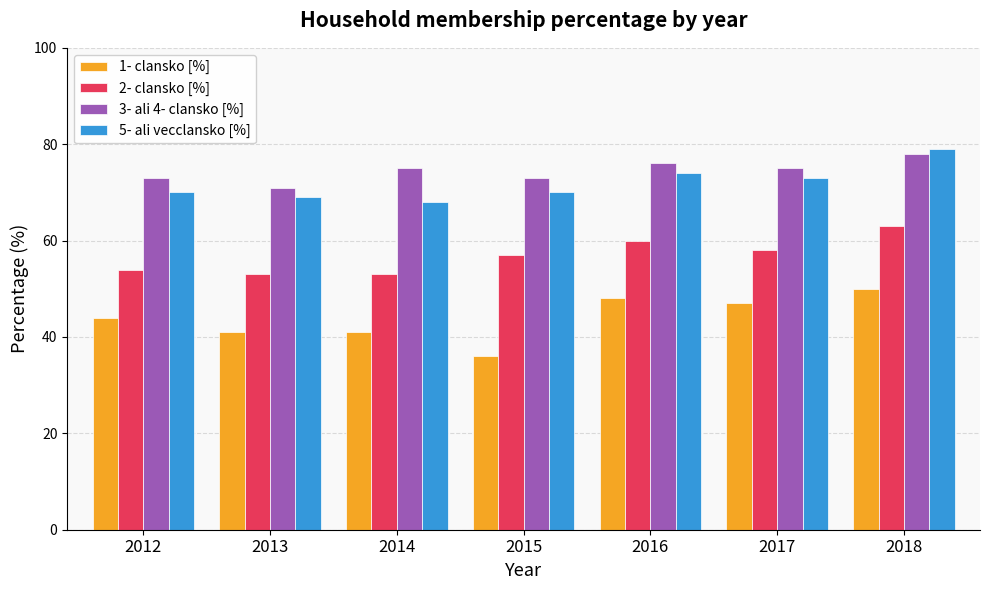

At which category does the chart reach its minimum across all series?

2015